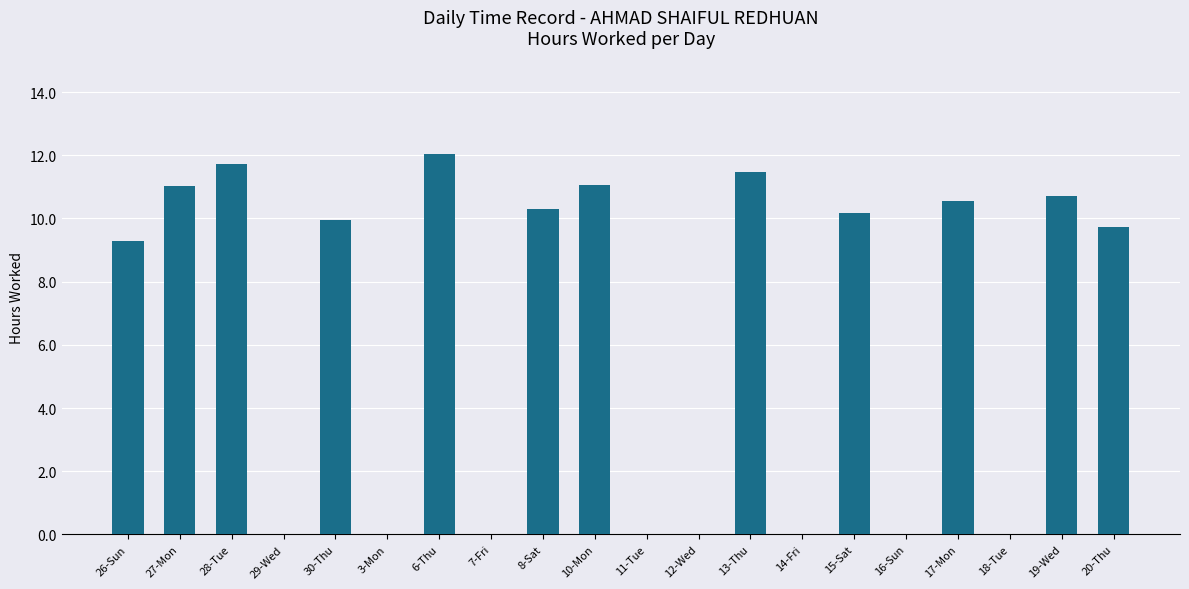

Does the chart contain stacked bars?

No